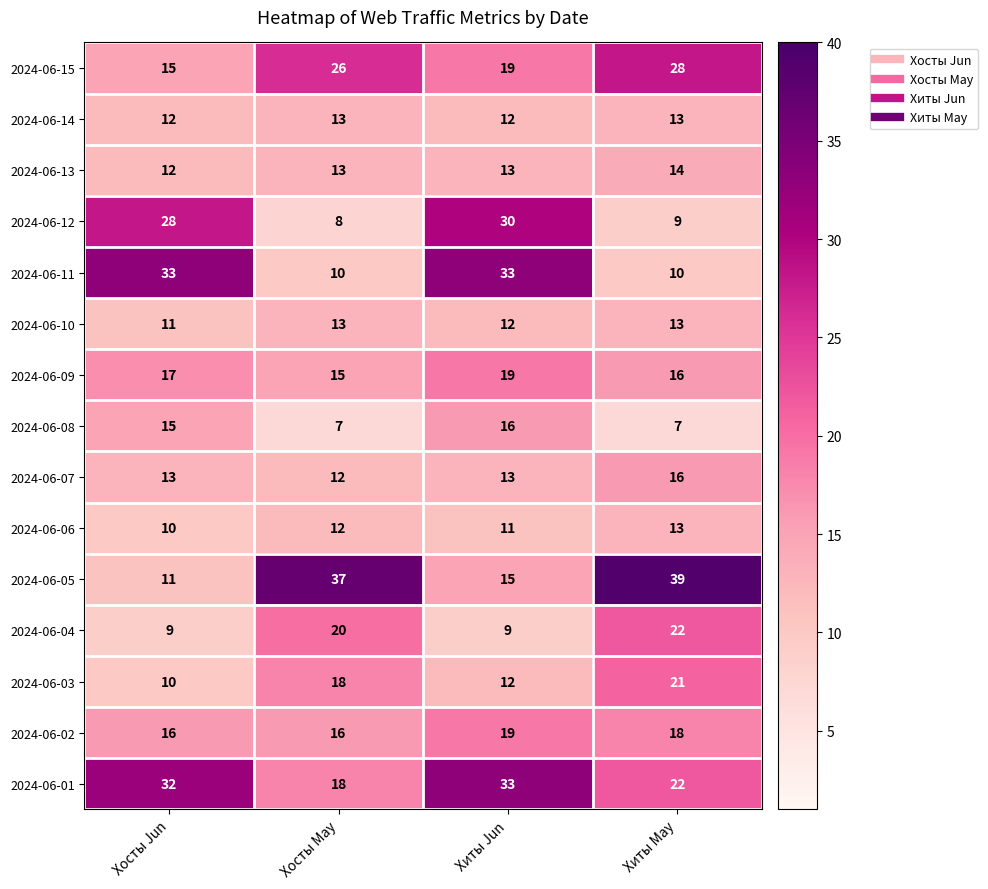

What is the greatest value displayed?

39